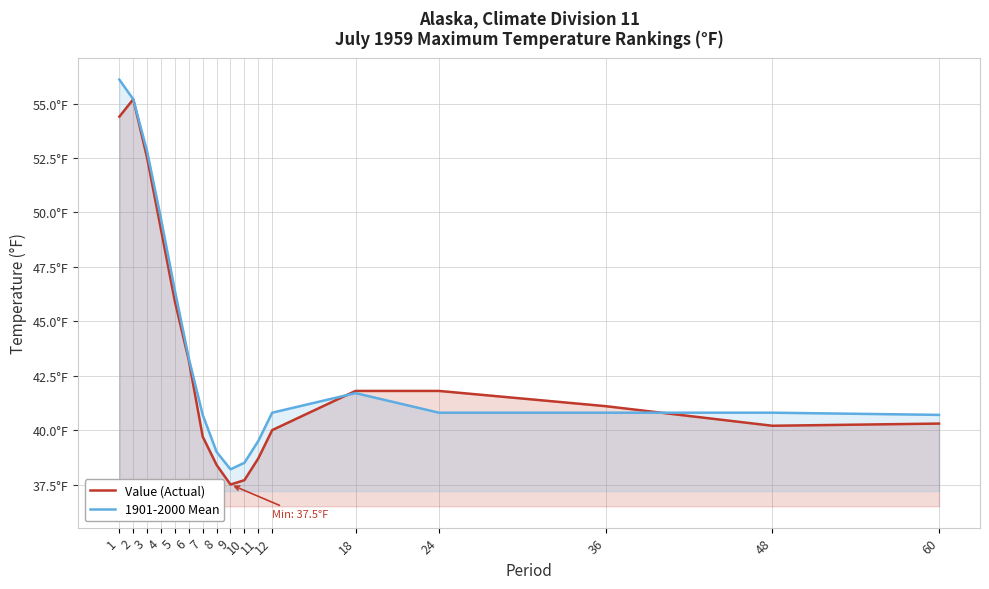

What are all the series names shown in the legend?

Value (Actual), 1901-2000 Mean